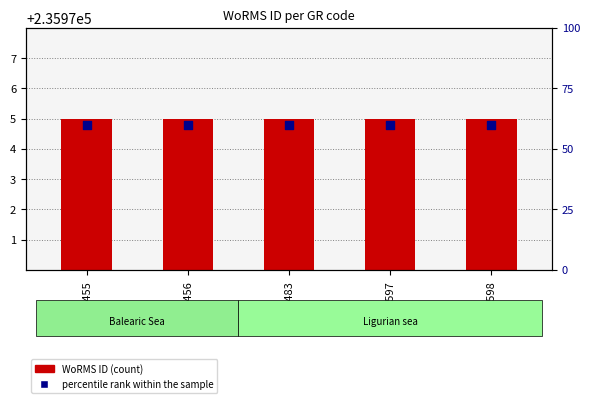

What are all the series names shown in the legend?

WoRMS ID, percentile rank within the sample